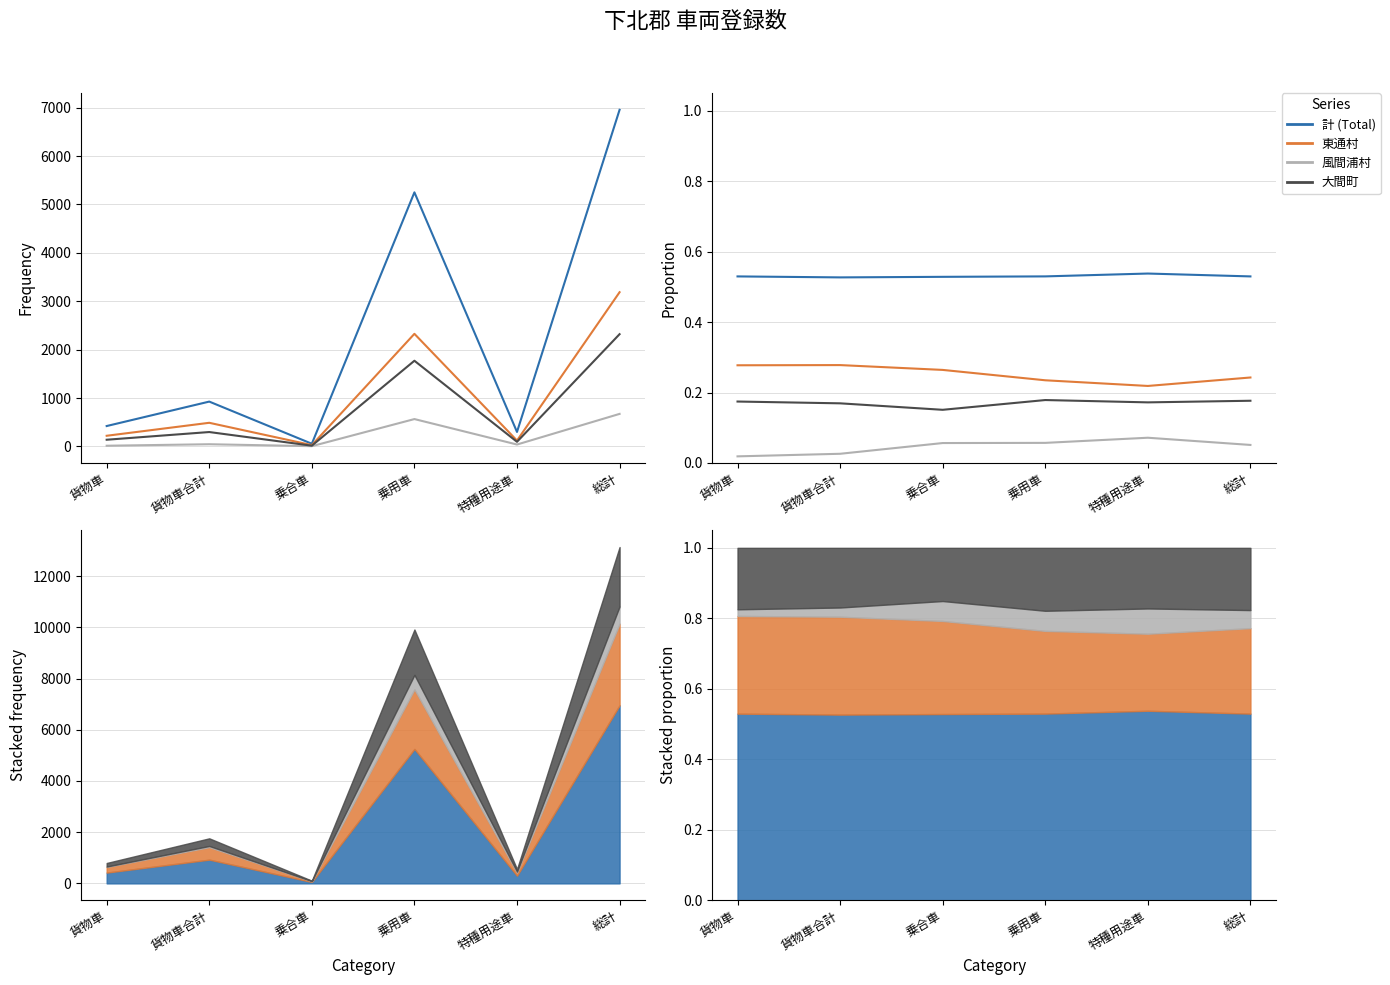

List the series in order of their overall mean, lowest first.

風間浦村, 大間町, 東通村, 計 (Total)